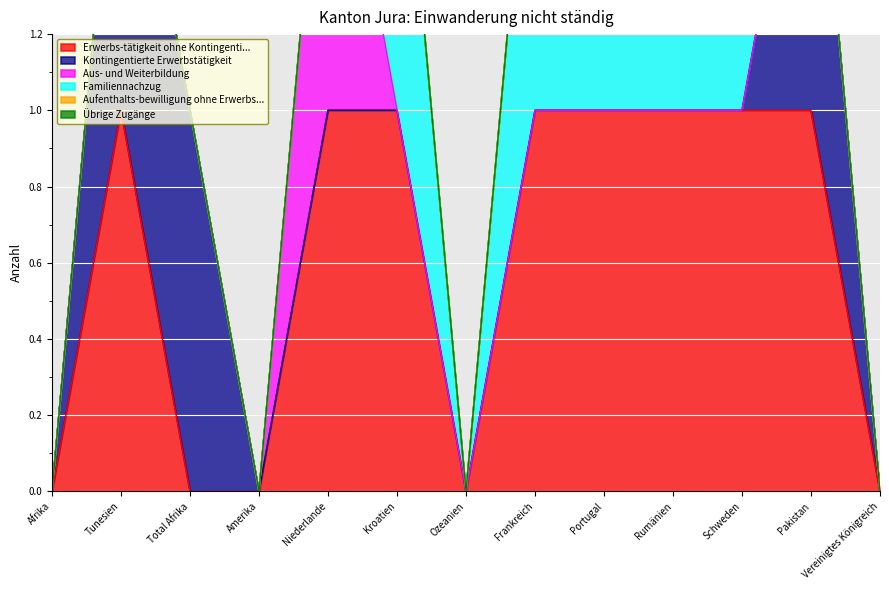

What position from the right is Kroatien?

8